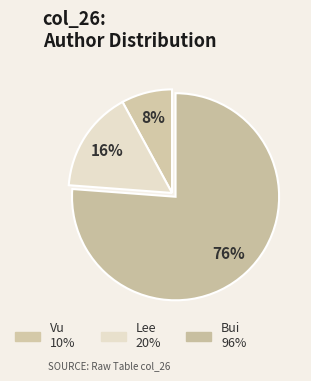

How many slices are in this pie chart?

3